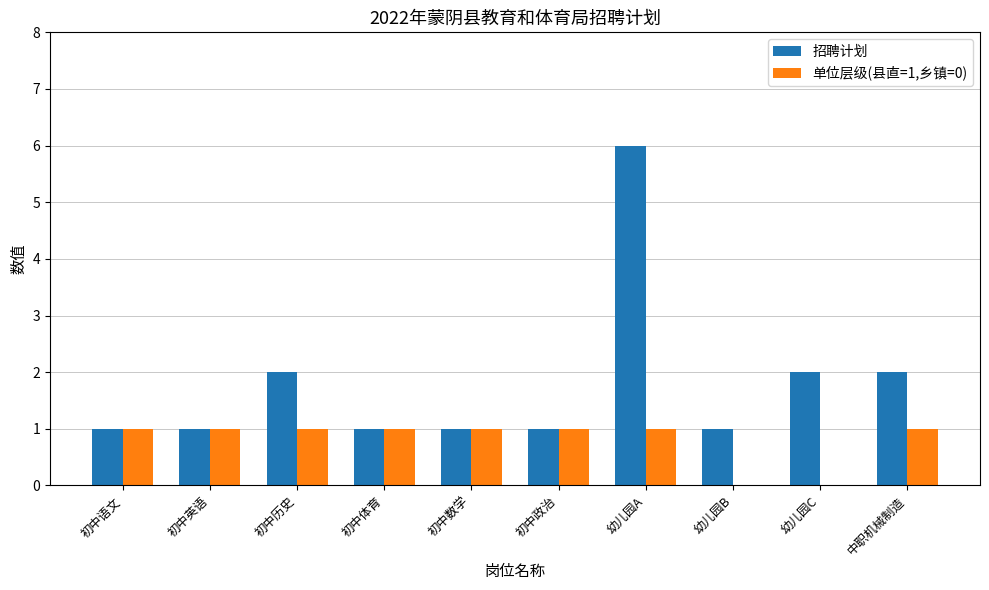

Between 初中政治 and 幼儿园A, which series saw the biggest shift?

招聘计划